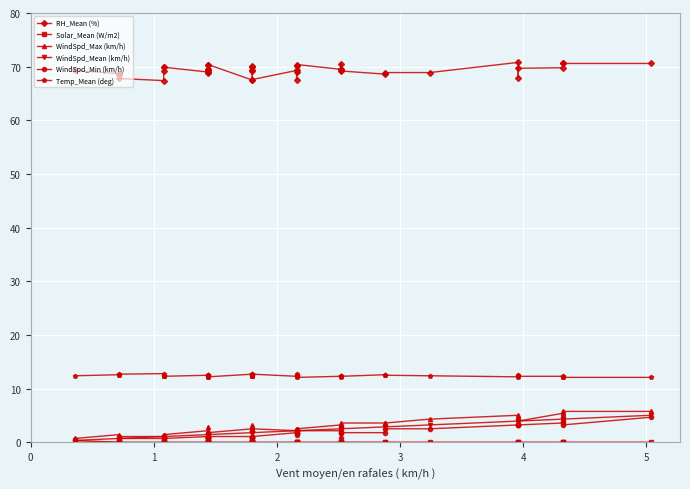

How many interior local peaks does the WindSpd_Max (km/h) series have?

8